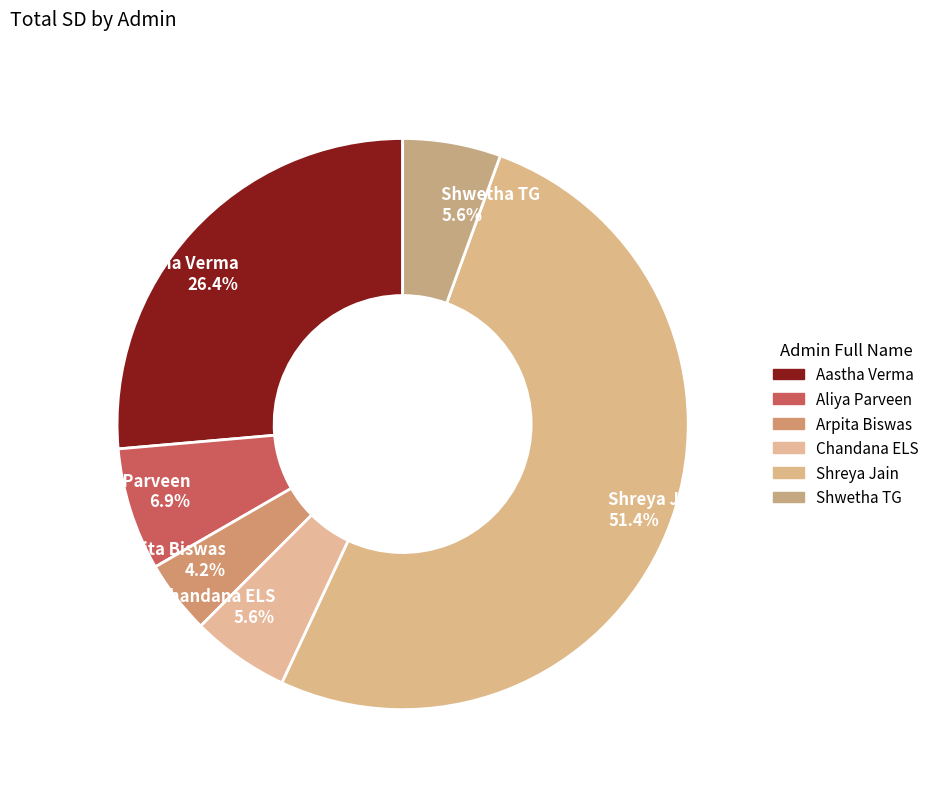

What percentage do Arpita Biswas and Aastha Verma together represent?

30.6%